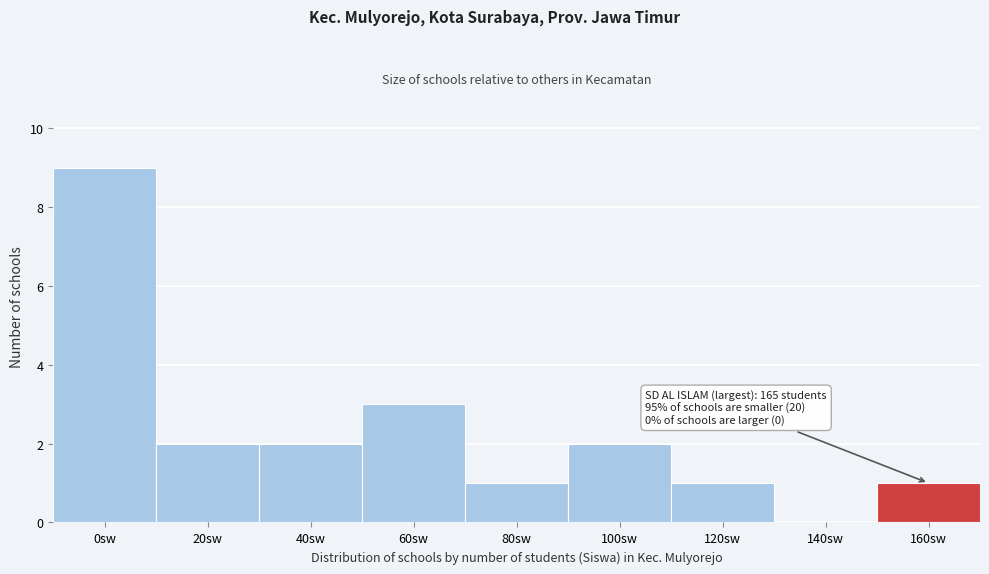

Reading left to right, extract all data points from this chart.

0sw=9	20sw=2	40sw=2	60sw=3	80sw=1	100sw=2	120sw=1	140sw=0	160sw=1